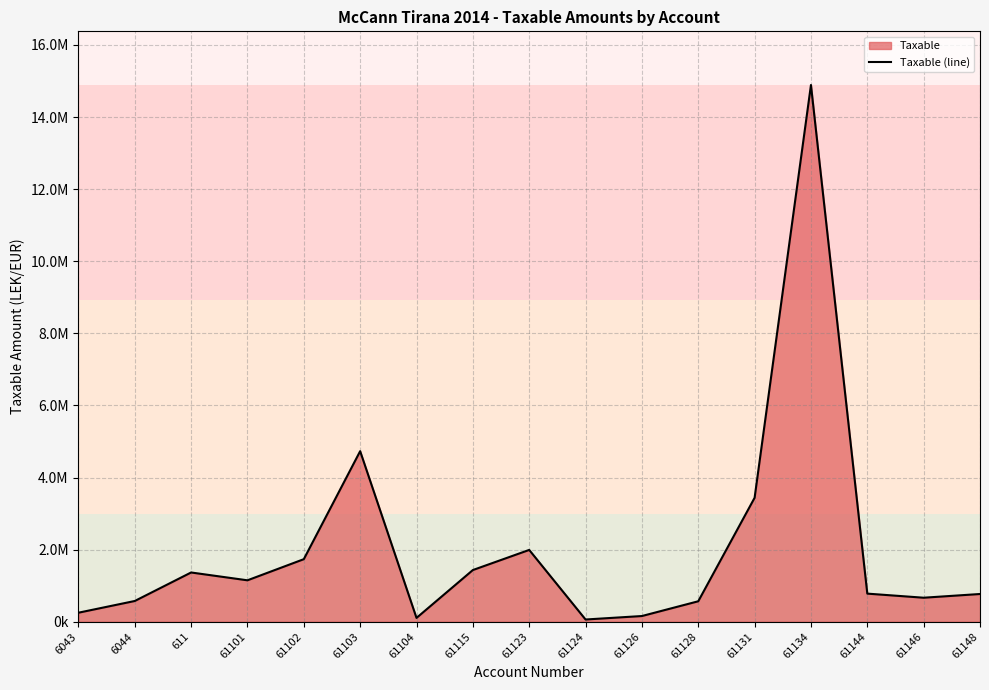

Which category has the lowest value across all series?

61124